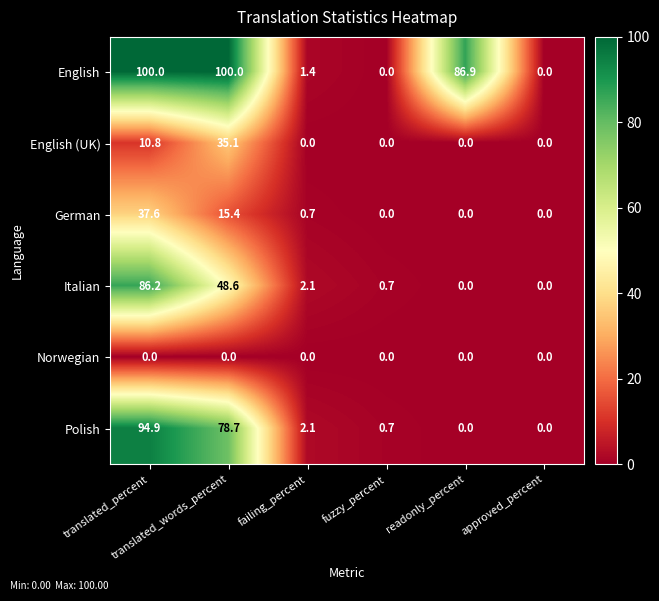

What is the highest value of the Polish series?

94.9